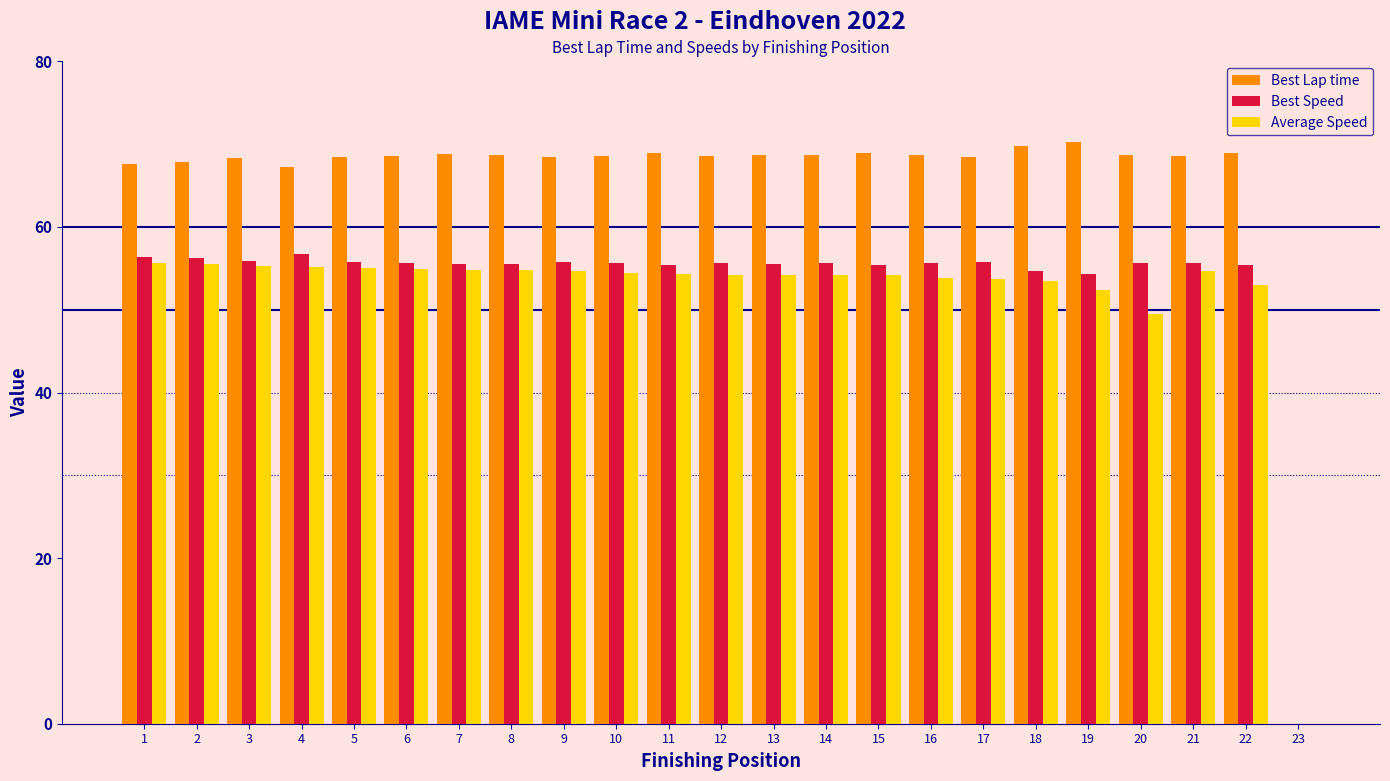

What are all the series names shown in the legend?

Best Lap time, Best Speed, Average Speed